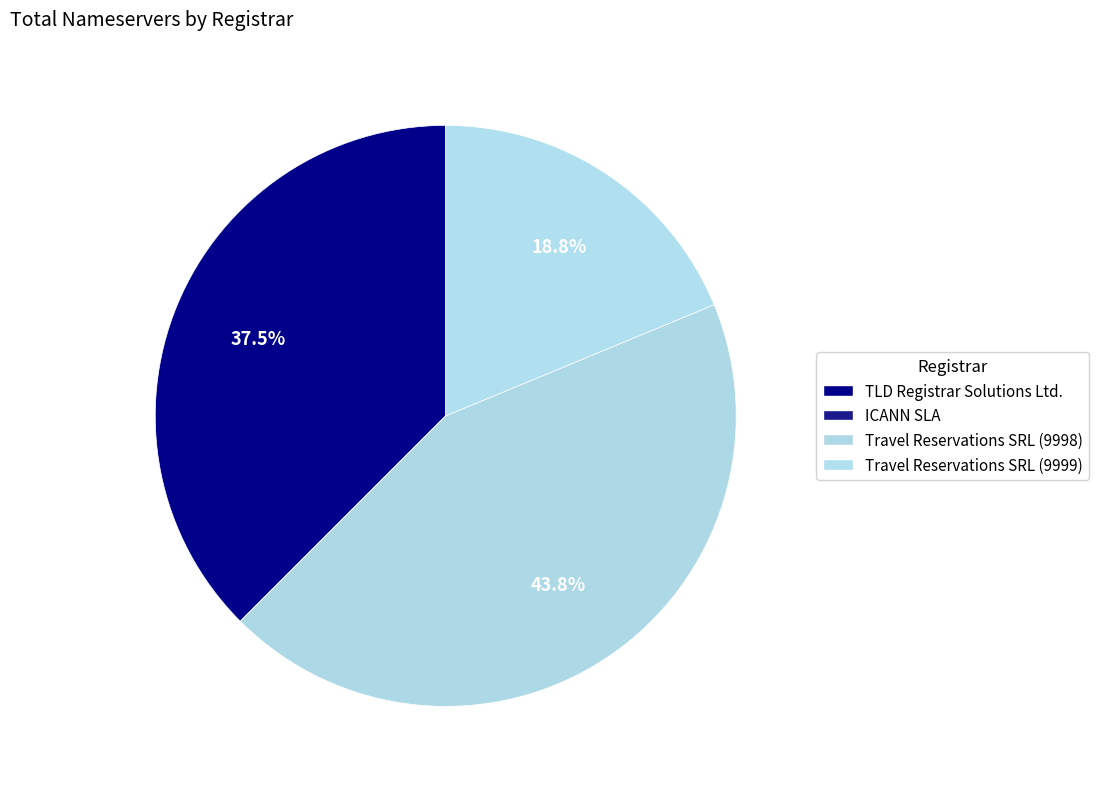

Count the number of slices in the pie.

4